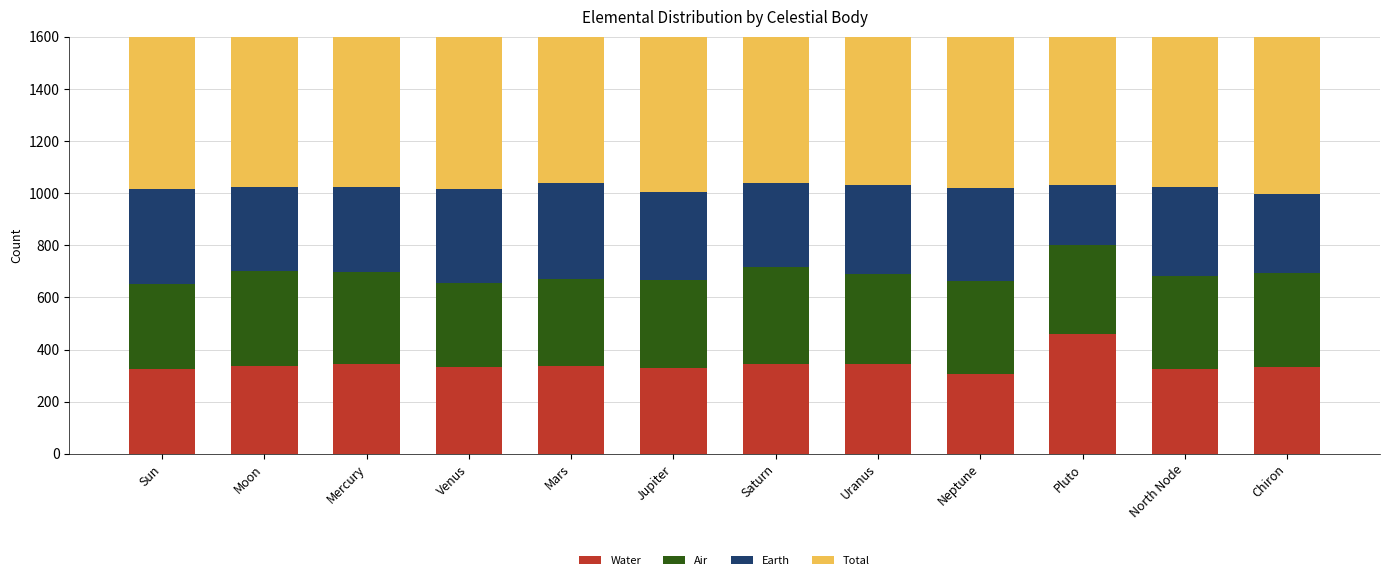

List the series in order of their peak value, lowest first.

Air, Earth, Water, Total